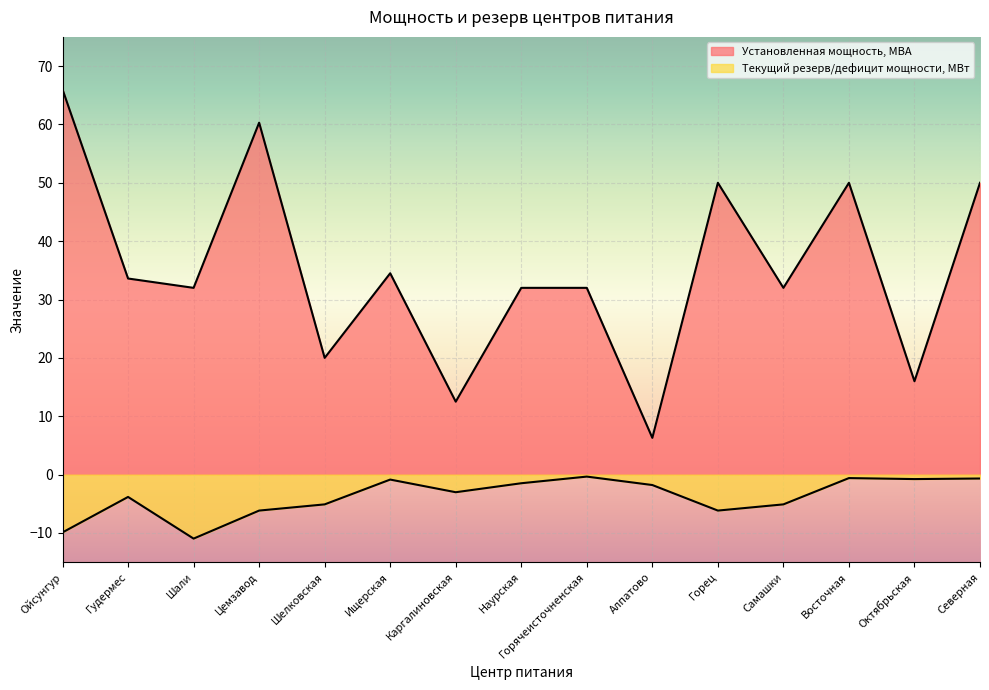

What is the average value of the Установленная мощность, МВА series?

35.1